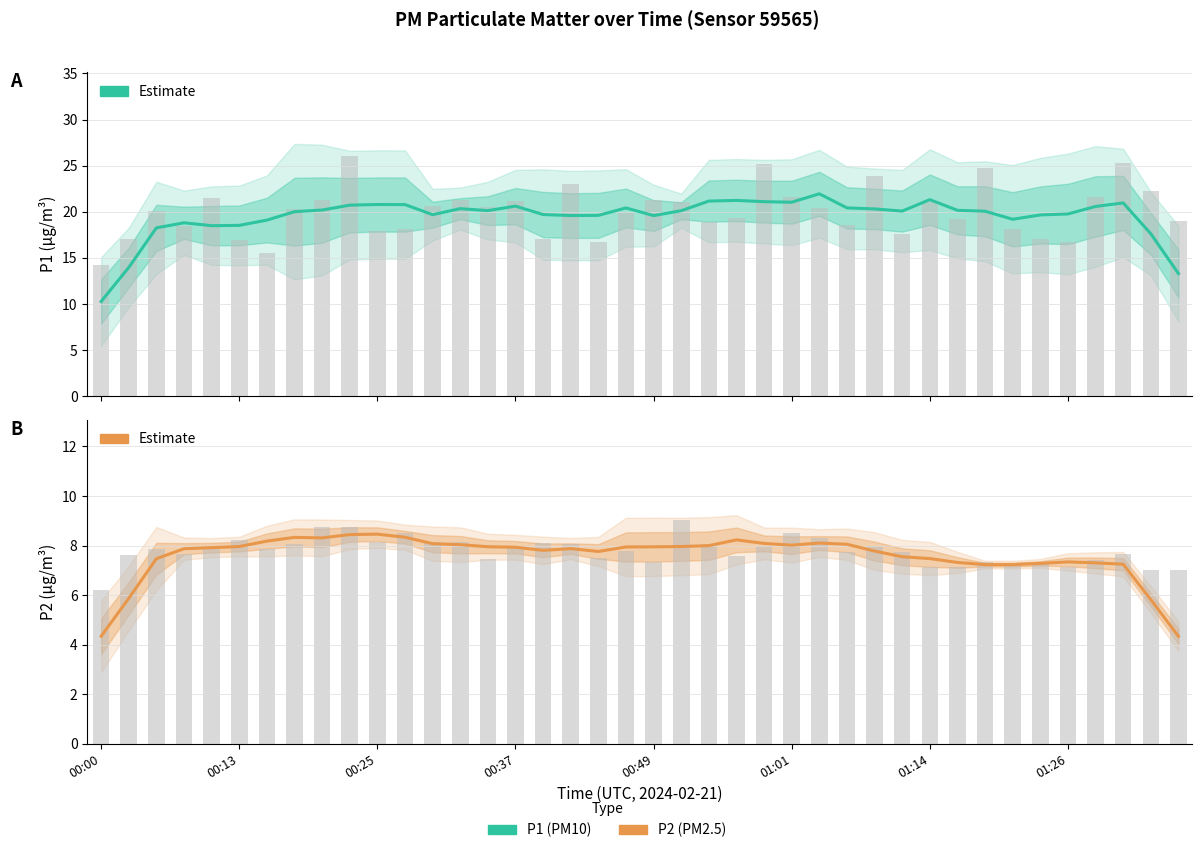

How many values in the P1 Estimate series are below 20?

17